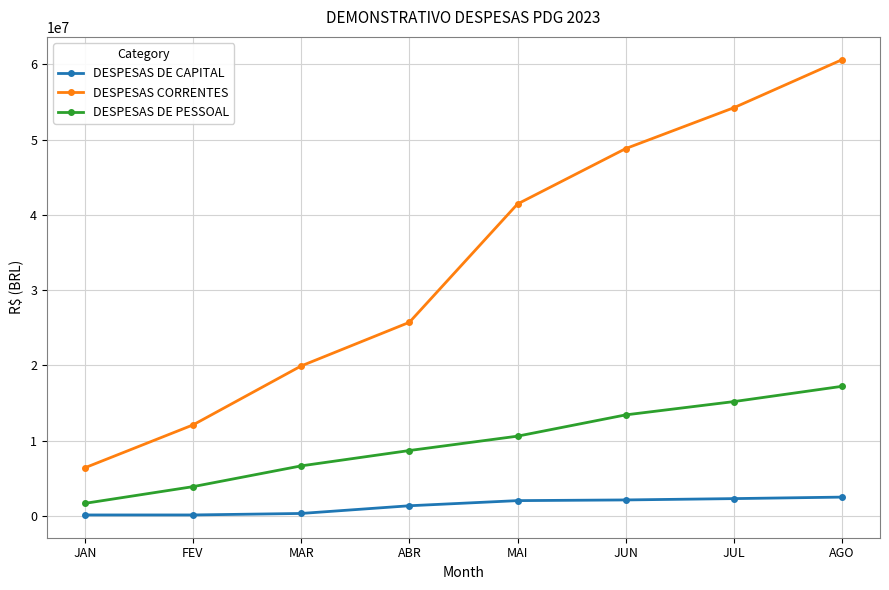

What are all the series names shown in the legend?

DESPESAS DE CAPITAL, DESPESAS CORRENTES, DESPESAS DE PESSOAL